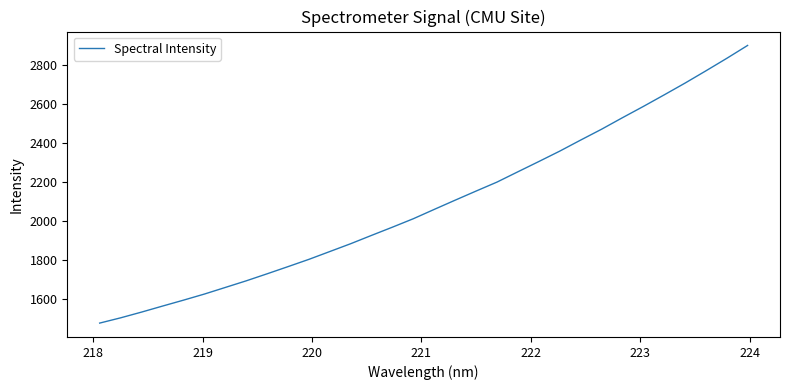

What is the difference between the maximum and minimum values?

1424.3